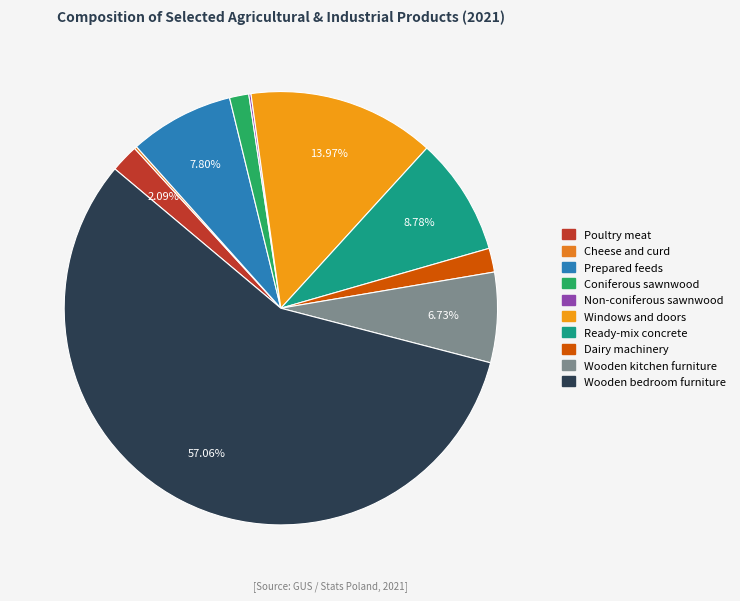

Rank the categories by value from highest to lowest.

Wooden bedroom furniture, Windows and doors, Ready-mix concrete, Prepared feeds, Wooden kitchen furniture, Poultry meat, Dairy machinery, Coniferous sawnwood, Cheese and curd, Non-coniferous sawnwood